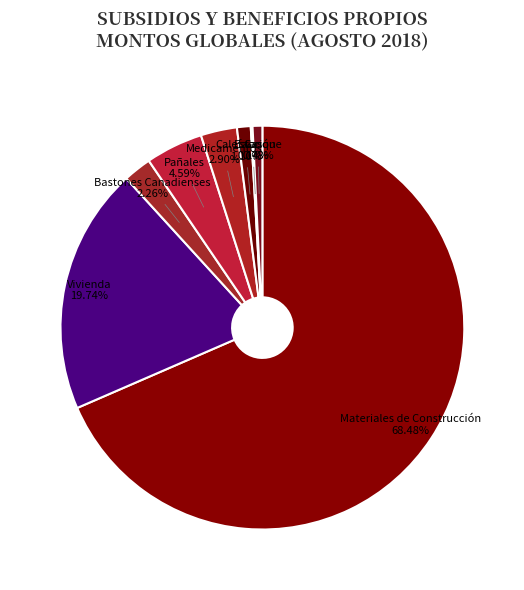

What is the ratio of the value at Materiales de Construcción to the value at Vivienda?

3.5